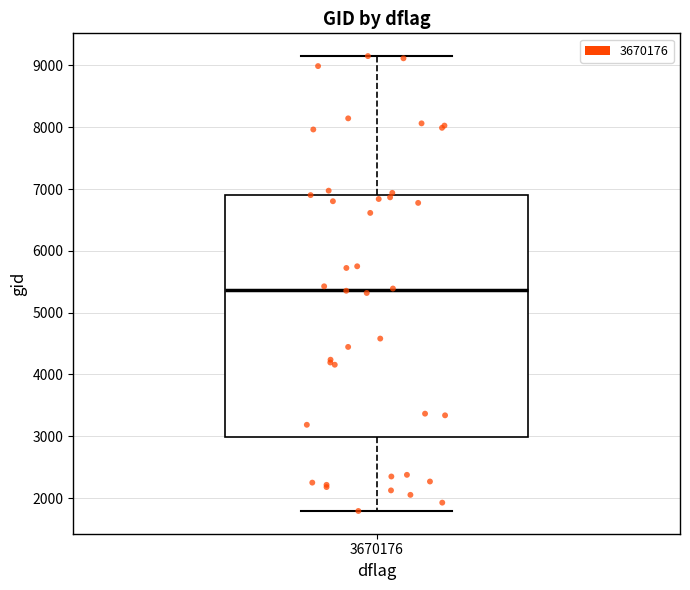

Transcribe this box plot: give where the median line is, the range the box spans, and where the two whiskers end, as read against the y-axis. The values are not printed on the chart, so give them approximately, as read against the axis.

median 5400, box 3000 to 6900, whiskers 1800 to 9200